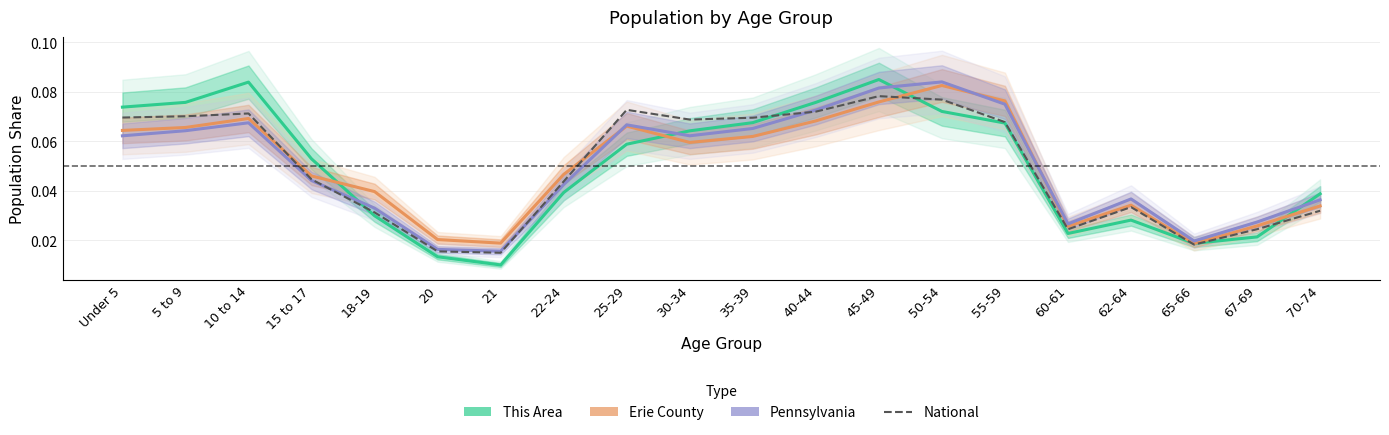

Is this an area chart (filled region under the line)?

No